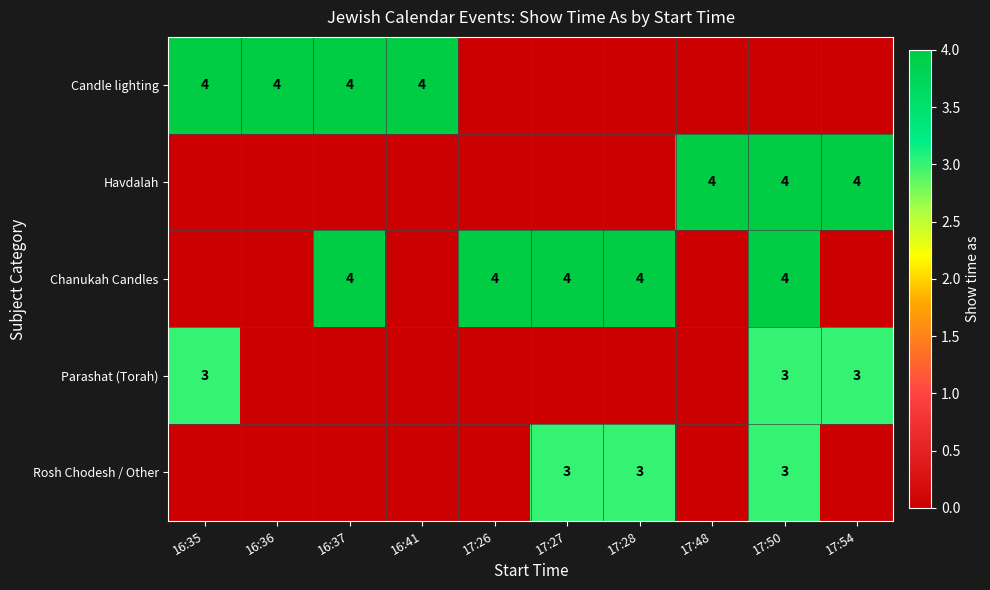

At which category does the chart reach its peak across all series?

16:35